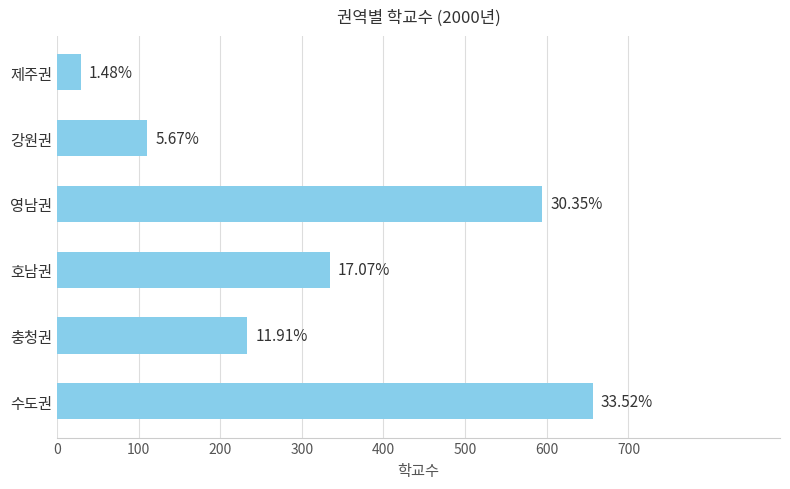

How many bars are there in total?

6